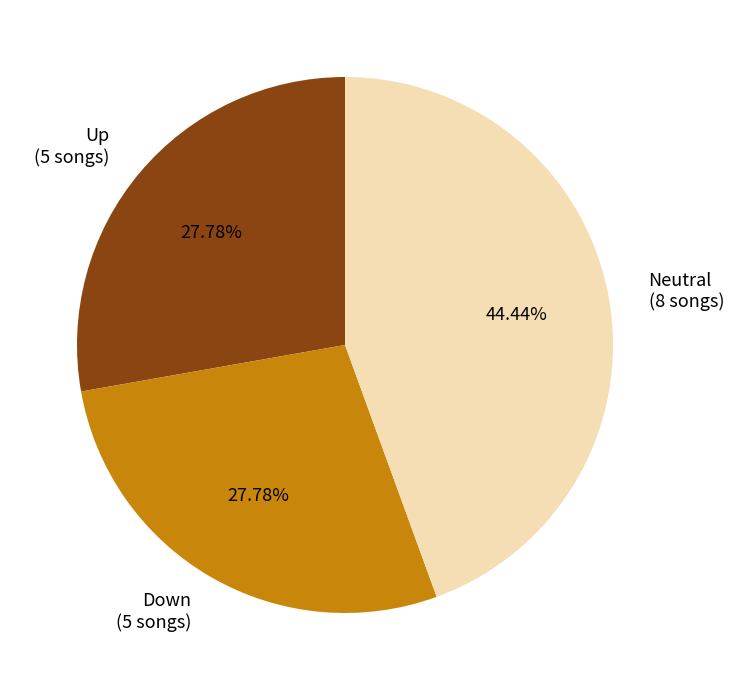

Between Neutral (8 songs) and Up (5 songs), which is larger?

Neutral (8 songs)